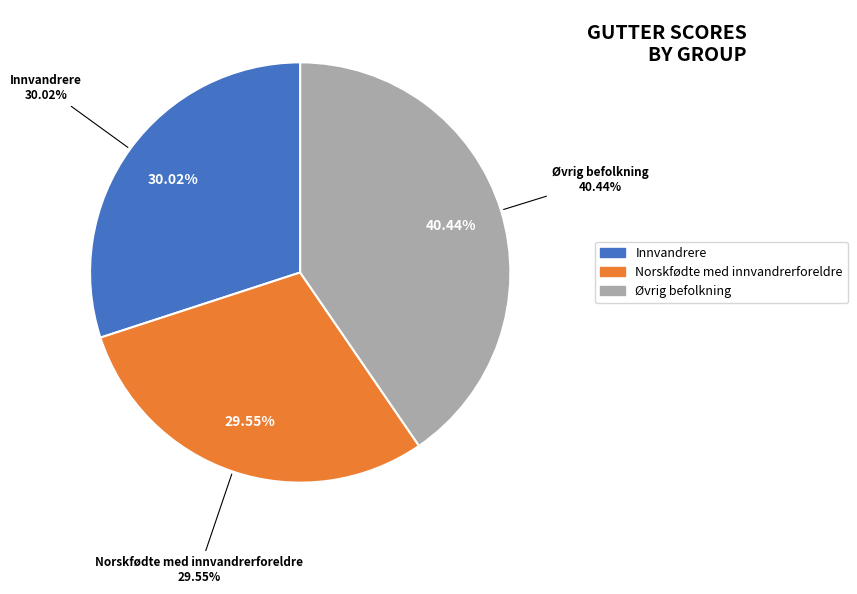

What percentage do Øvrig befolkning and Innvandrere together represent?

70.5%